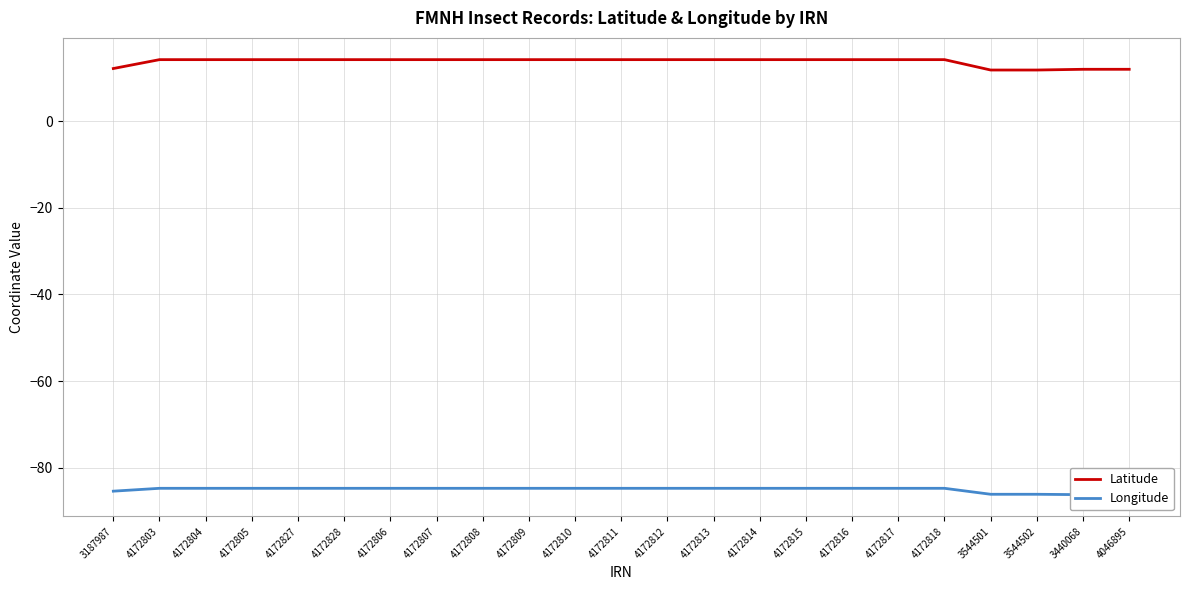

At which label does Latitude first exceed 14?

4172803